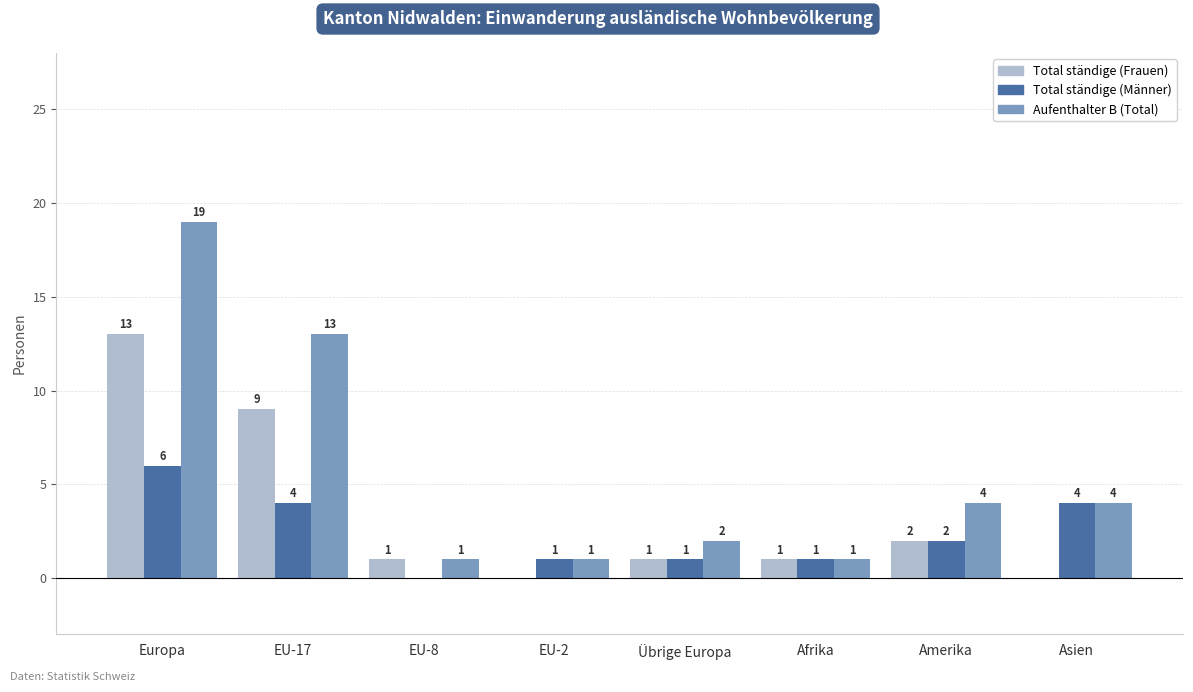

Reading left to right, transcribe all the data shown in this chart.

Total ständige (Frauen): Europa=13	EU-17=9	EU-8=1	EU-2=0	Übrige Europa=1	Afrika=1	Amerika=2	Asien=0
Total ständige (Männer): Europa=6	EU-17=4	EU-8=0	EU-2=1	Übrige Europa=1	Afrika=1	Amerika=2	Asien=4
Aufenthalter B (Total): Europa=19	EU-17=13	EU-8=1	EU-2=1	Übrige Europa=2	Afrika=1	Amerika=4	Asien=4